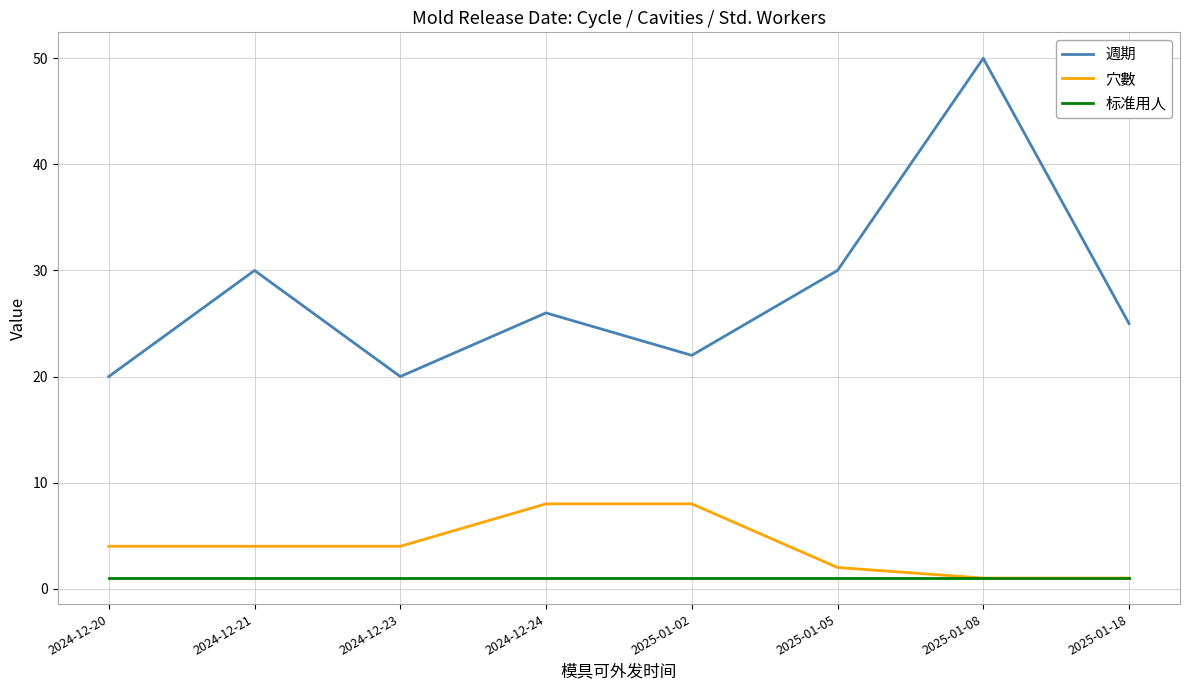

Reading left to right, what are all the values shown in this chart?

週期: 20	30	20	26	22	30	50	25
穴數: 4	4	4	8	8	2	1	1
标准用人: 1	1	1	1	1	1	1	1